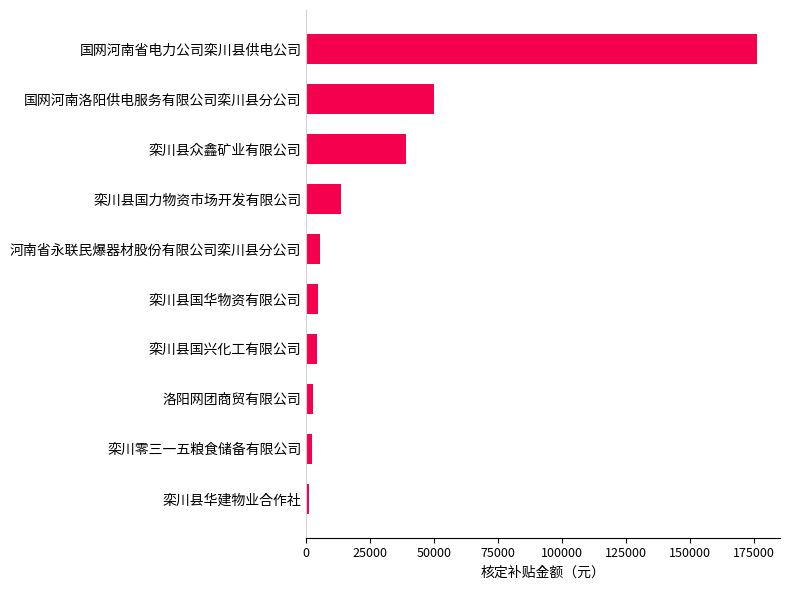

At which category does the chart reach its peak across all series?

国网河南省电力公司栾川县供电公司